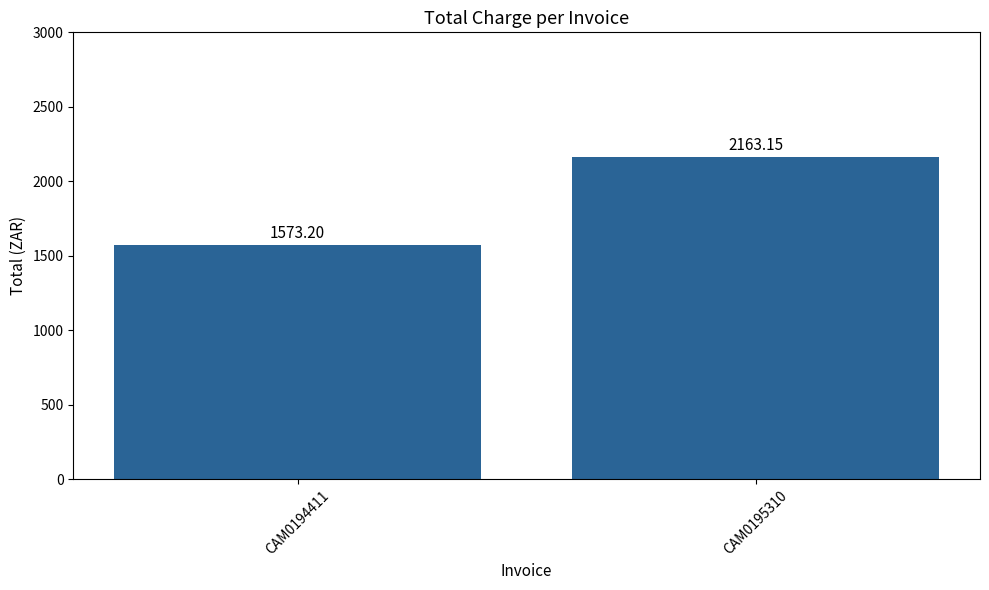

Are the bars grouped side by side (vs. stacked)?

No